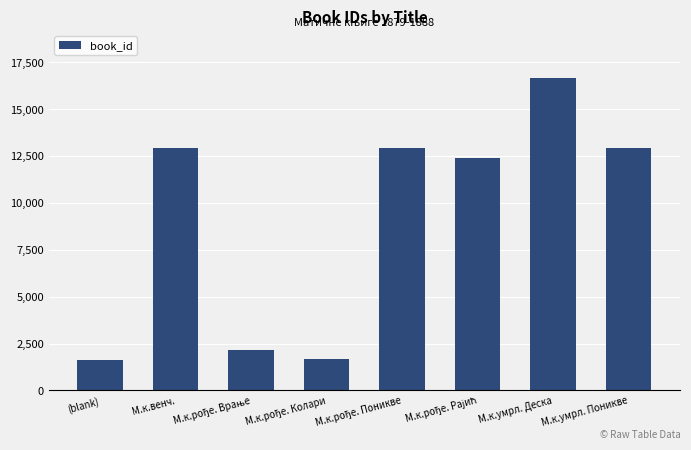

Is it true that the value at М.к.умрл. Поникве is 12937?

True